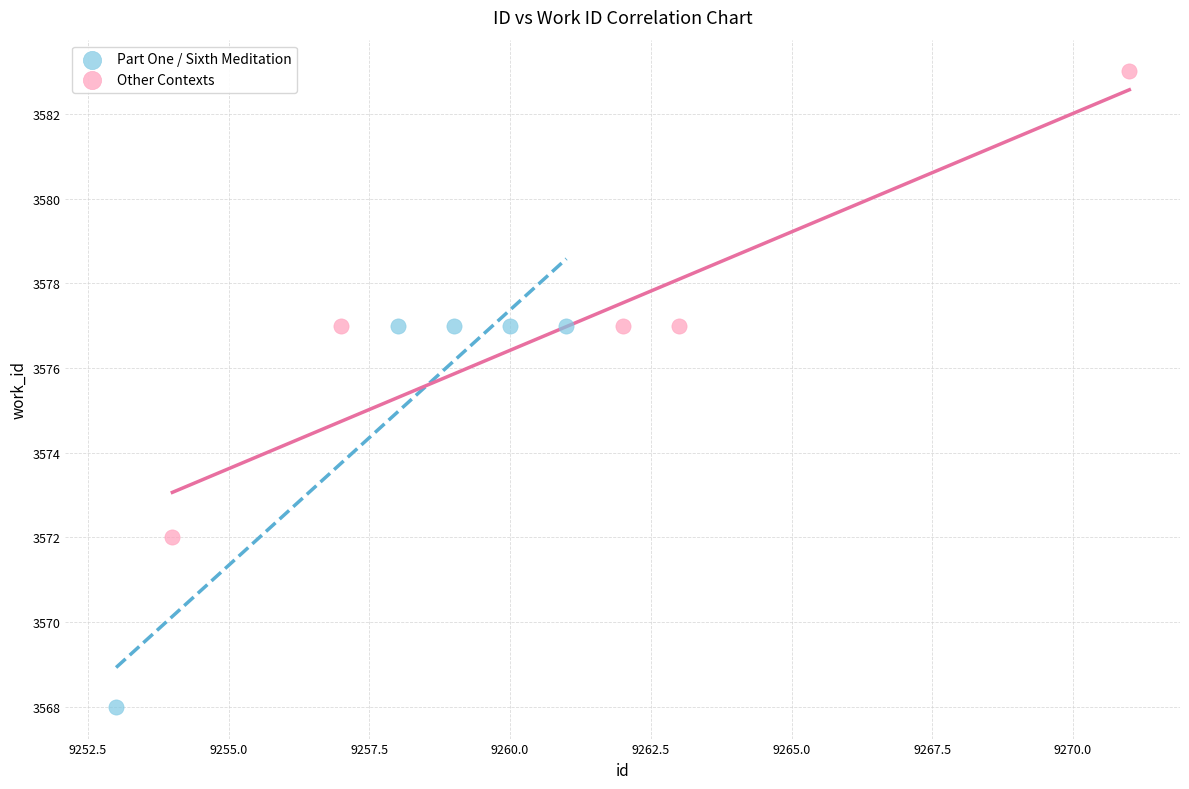

Which series contains the lowest Y value?

Part One / Sixth Meditation